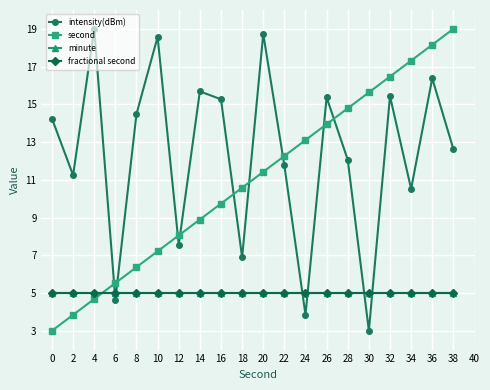

Is this an area chart (filled region under the line)?

No